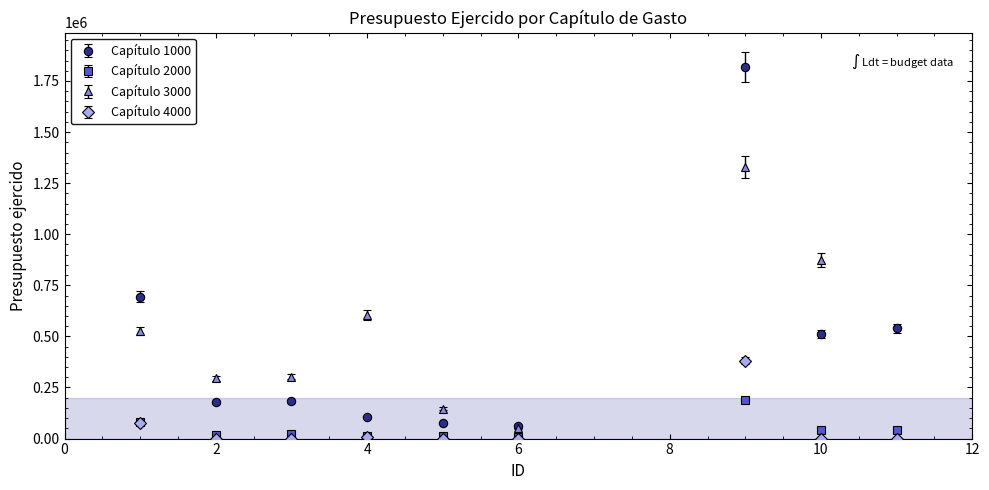

Which series has the widest spread of values?

Capítulo 1000